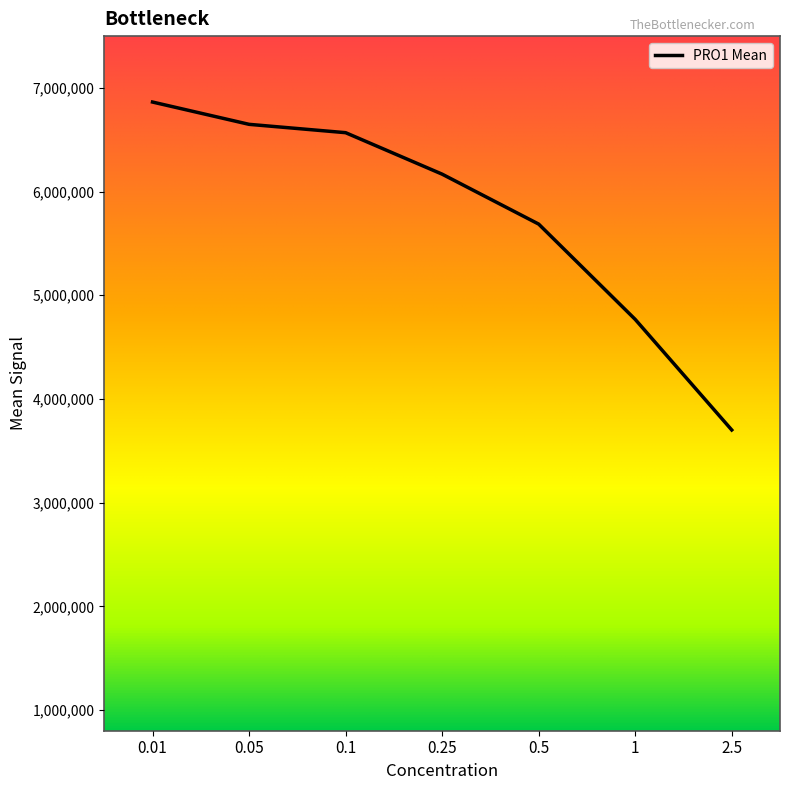

What is the value of the 7th point from the left?

3700969